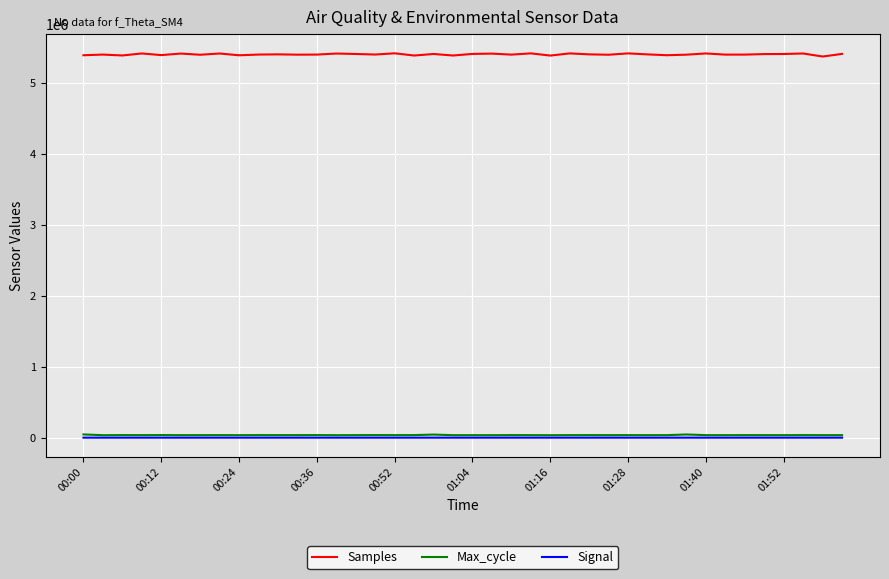

Does the chart display data point markers on the line(s)?

No